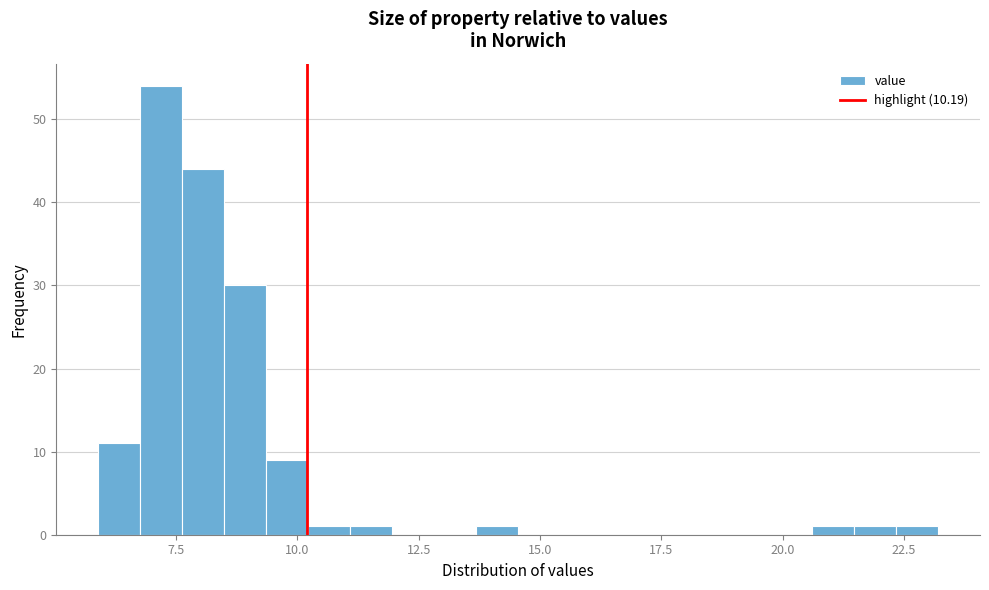

Around what value on the x-axis is the tallest bar? Give the approximate position of its centre, as read against the axis.

7.0